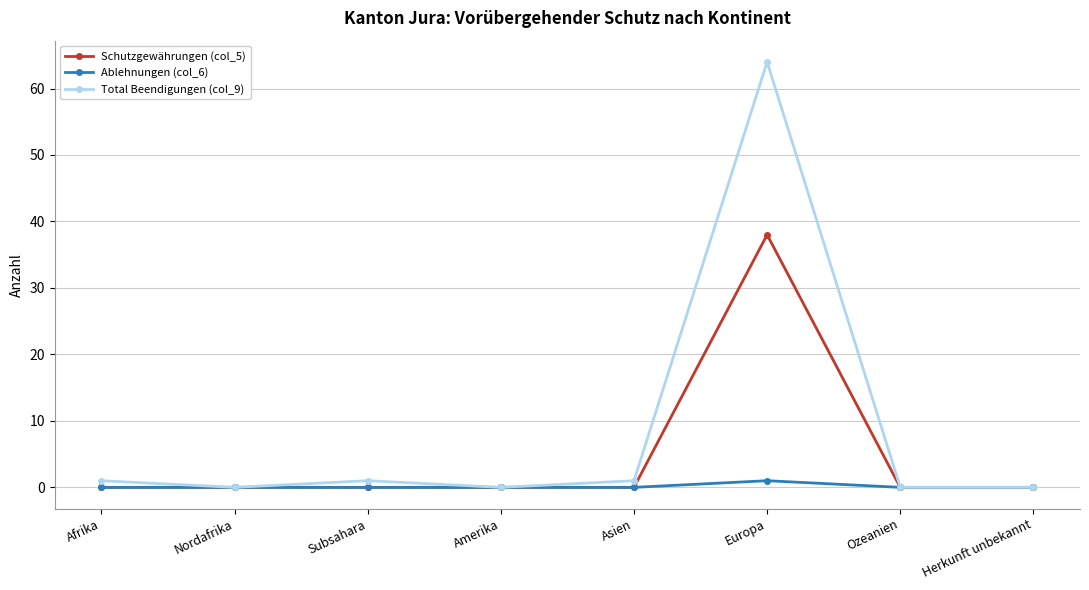

What is the label of the 4th point from the right?

Asien